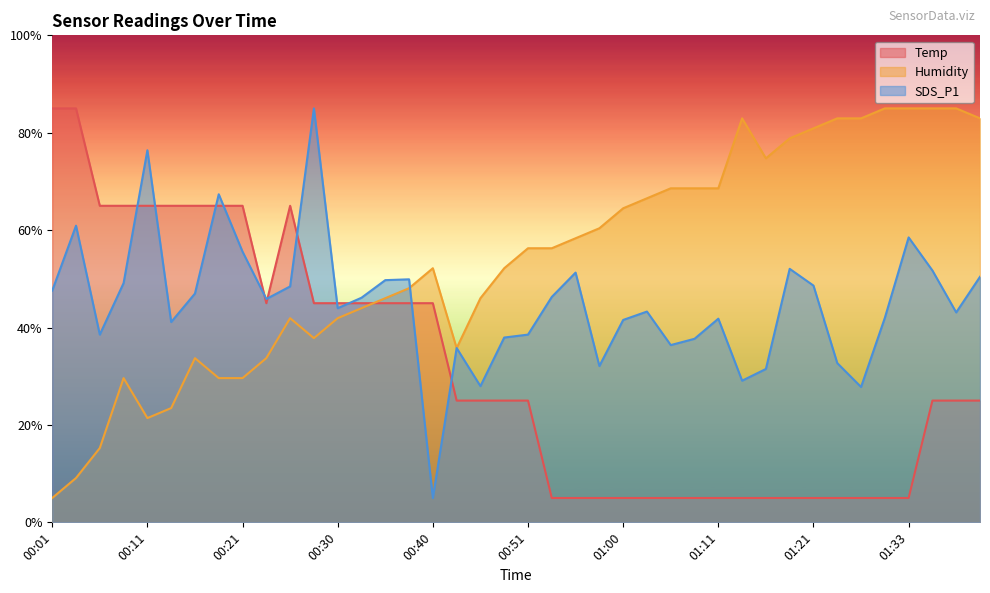

Is the value of Temp at 01:11 greater than the value of Humidity at 01:41?

No